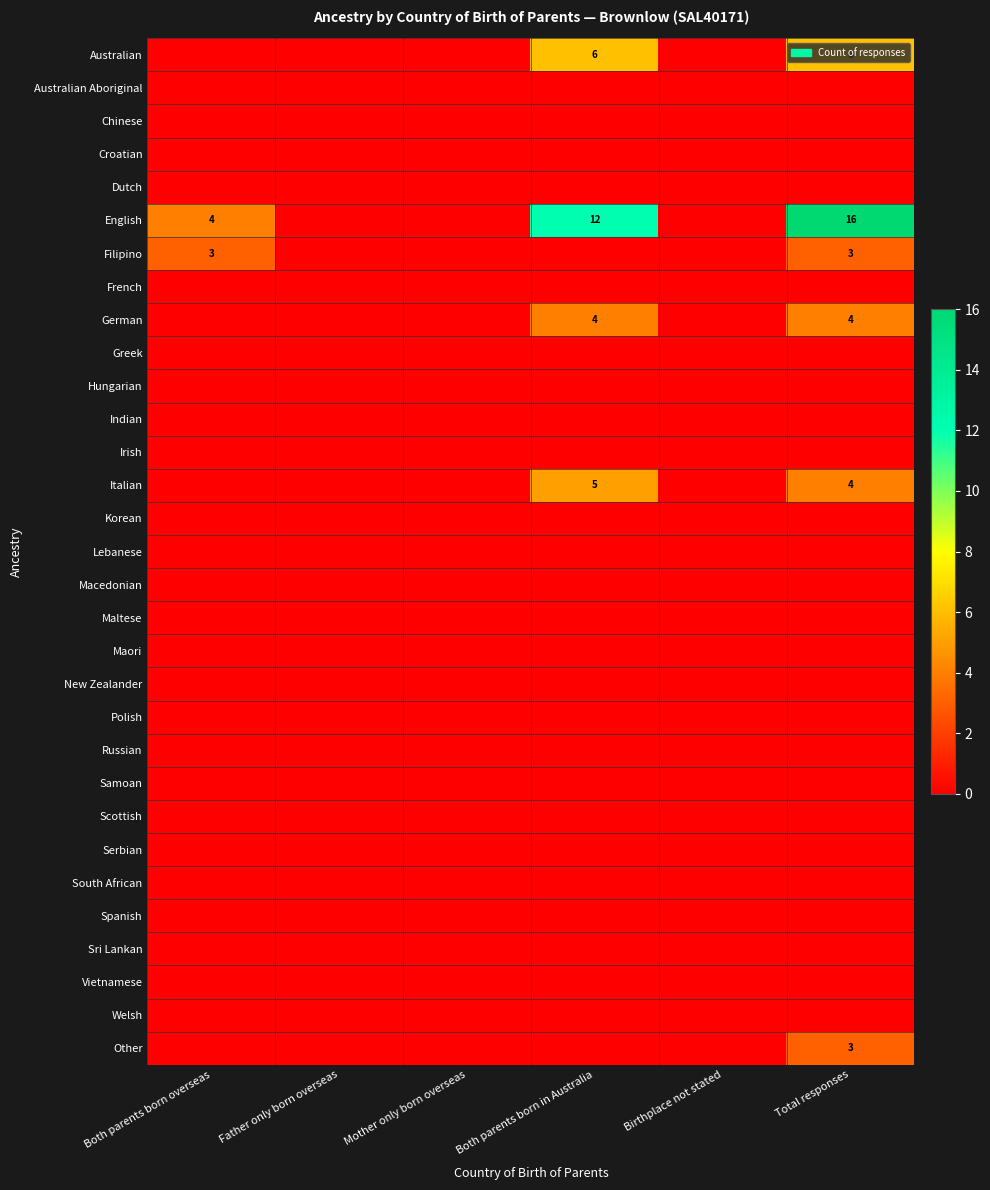

The value of English at Both parents born overseas is 5. True or false?

False